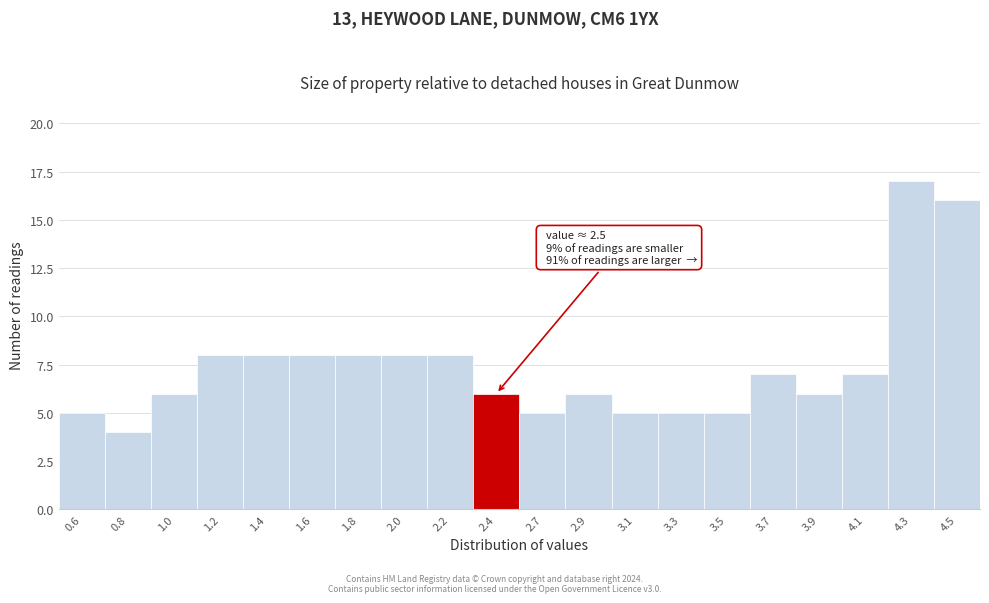

Reading left to right, transcribe all the data shown in this chart.

0.6=5	0.8=4	1.0=6	1.2=8	1.4=8	1.6=8	1.8=8	2.0=8	2.2=8	2.4=6	2.7=5	2.9=6	3.1=5	3.3=5	3.5=5	3.7=7	3.9=6	4.1=7	4.3=17	4.5=16